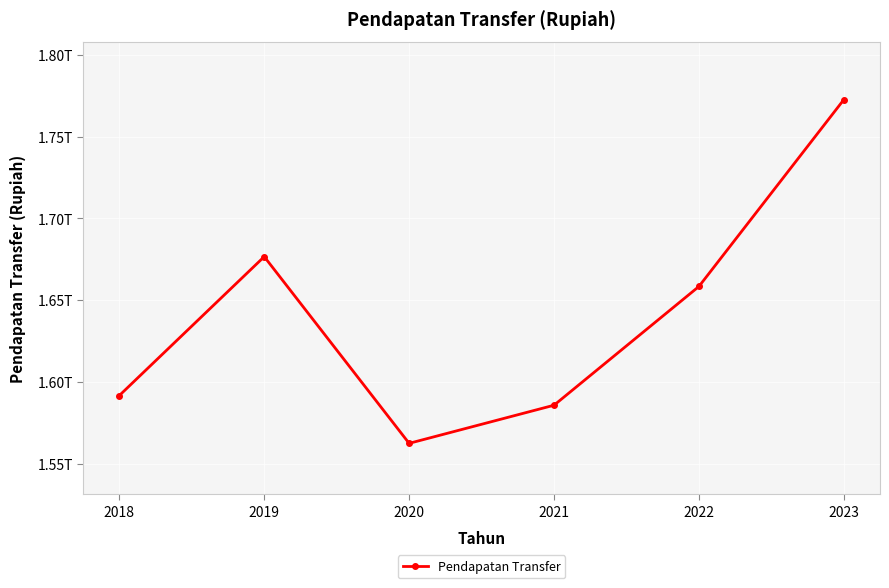

What is the average value?

1641209992990